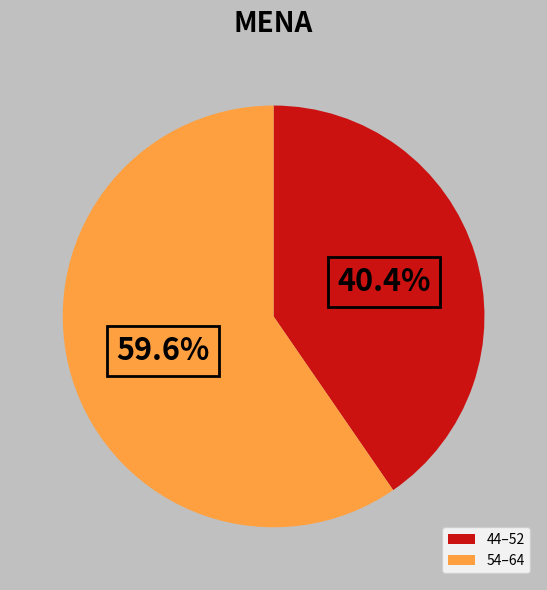

How many segments does this pie chart have?

2